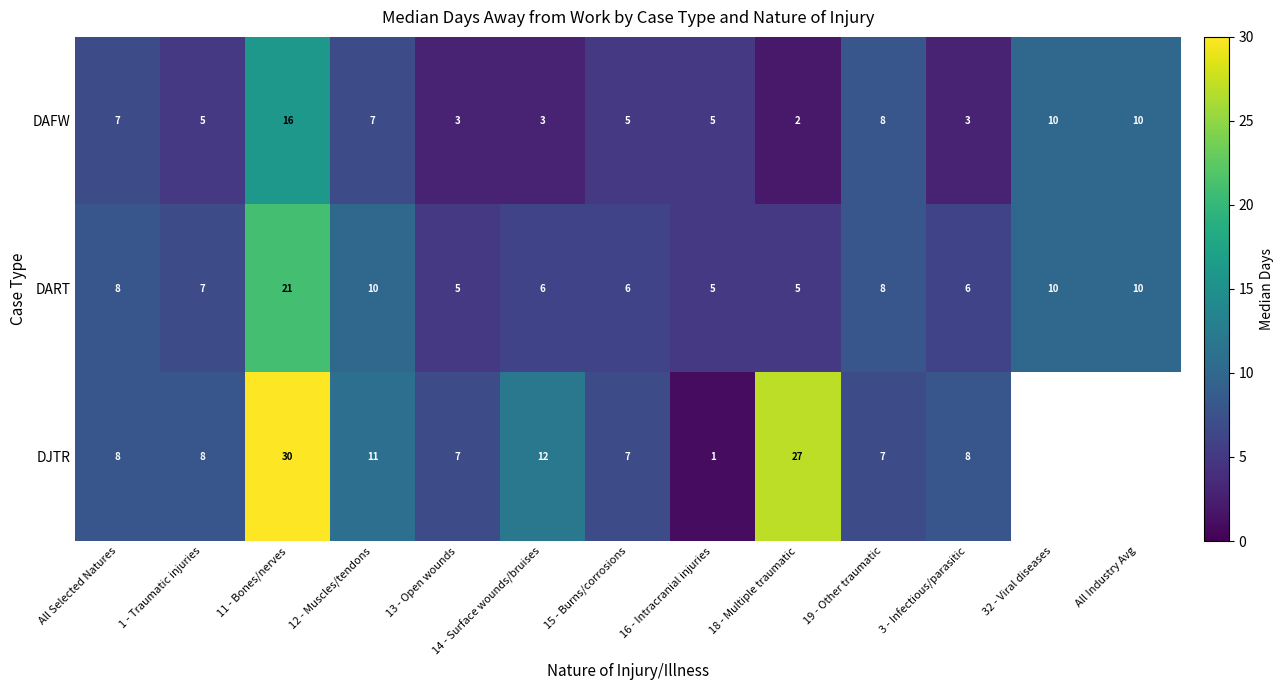

Is the value of DART at All Selected Natures greater than the value of DAFW at 14 - Surface wounds/bruises?

Yes